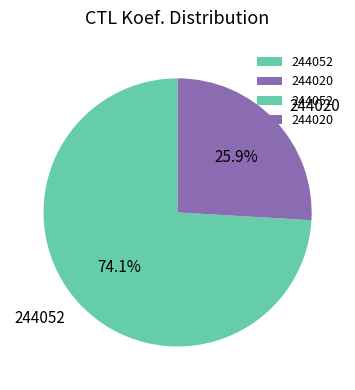

Rank the categories by value from lowest to highest.

244020, 244052